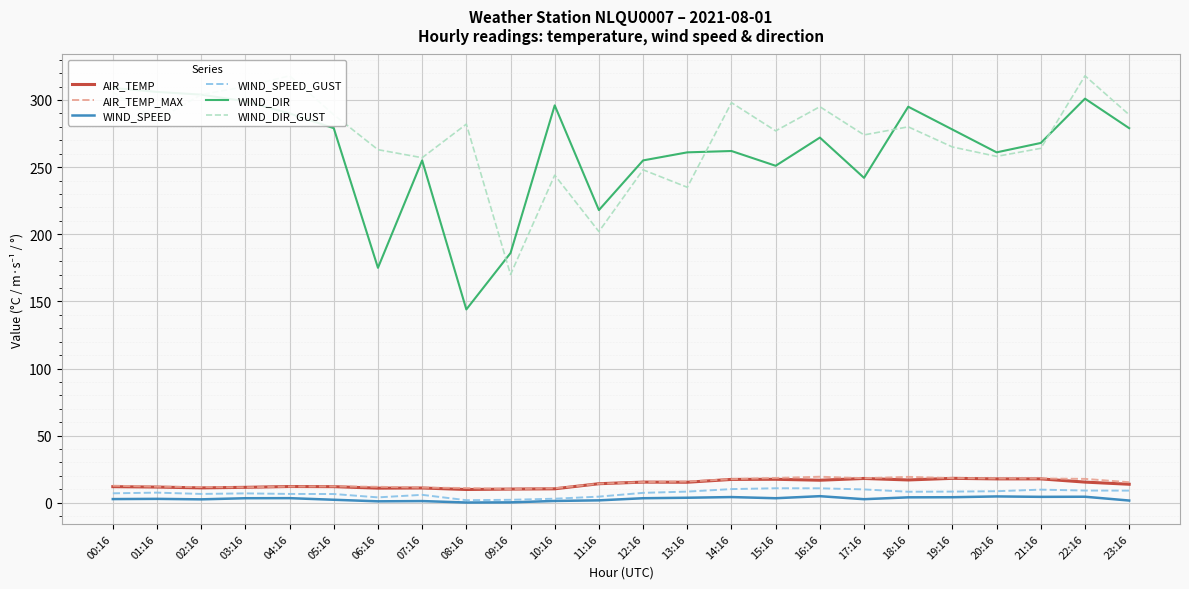

Reading right to left, transcribe all the data shown in this chart.

AIR_TEMP: 13.8	15.4	17.8	17.8	18.2	17.0	18.1	16.8	17.5	17.4	15.3	15.4	14.2	10.4	10.2	9.9	11.0	10.9	12.0	12.1	11.5	11.1	11.7	12.0
AIR_TEMP_MAX: 15.3	17.8	18.1	18.1	18.4	19.3	18.3	19.4	18.5	17.6	15.8	15.4	14.2	10.8	10.2	11.0	11.3	11.9	12.2	12.1	11.5	11.7	12.0	12.7
WIND_SPEED: 1.7	4.5	4.4	4.7	4.1	4.1	2.7	4.9	3.4	4.2	3.8	3.4	1.8	1.4	0.3	0.2	1.3	1.1	2.2	3.4	3.4	2.6	2.9	2.8
WIND_SPEED_GUST: 9.1	9.1	9.8	8.6	8.3	8.2	9.9	10.8	10.8	10.2	8.3	7.4	4.6	3.0	2.2	1.9	5.9	4.0	6.5	6.6	7.0	6.6	7.6	7.1
WIND_DIR: 279.0	301.0	268.0	261.0	278.0	295.0	242.0	272.0	251.0	262.0	261.0	255.0	218.0	296.0	186.0	144.0	255.0	175.0	279.0	290.0	299.0	304.0	306.0	309.0
WIND_DIR_GUST: 289.0	318.0	264.0	258.0	265.0	280.0	274.0	295.0	277.0	298.0	235.0	248.0	202.0	244.0	170.0	282.0	257.0	263.0	289.0	318.0	310.0	304.0	285.0	306.0